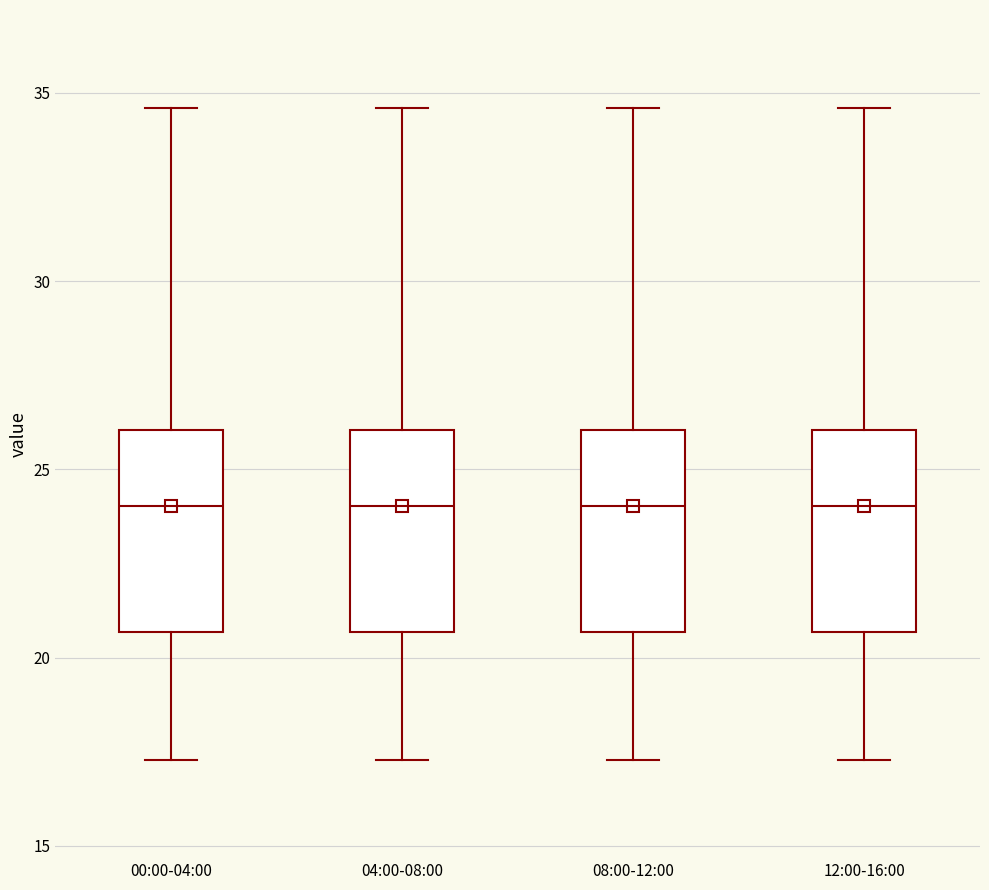

Where is the upper edge of the box for 04:00-08:00 on the y-axis? The values are not printed on the chart, so give them approximately, as read against the axis.

26.0